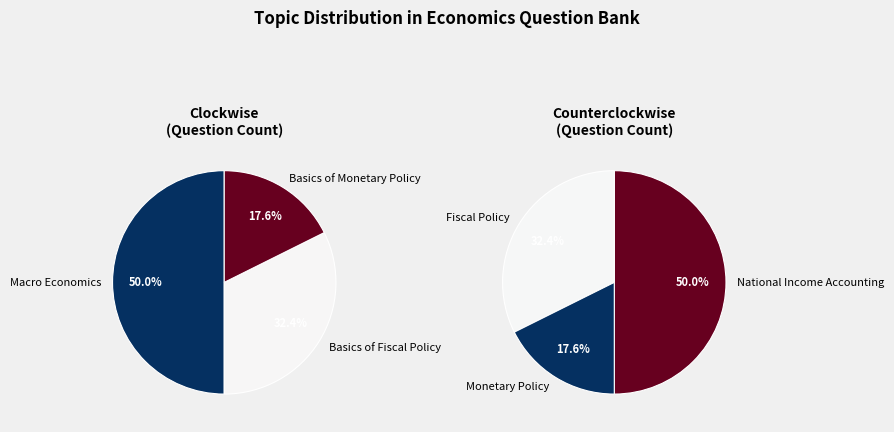

True or false: Basics of Monetary Policy accounts for 9% of the total.

True